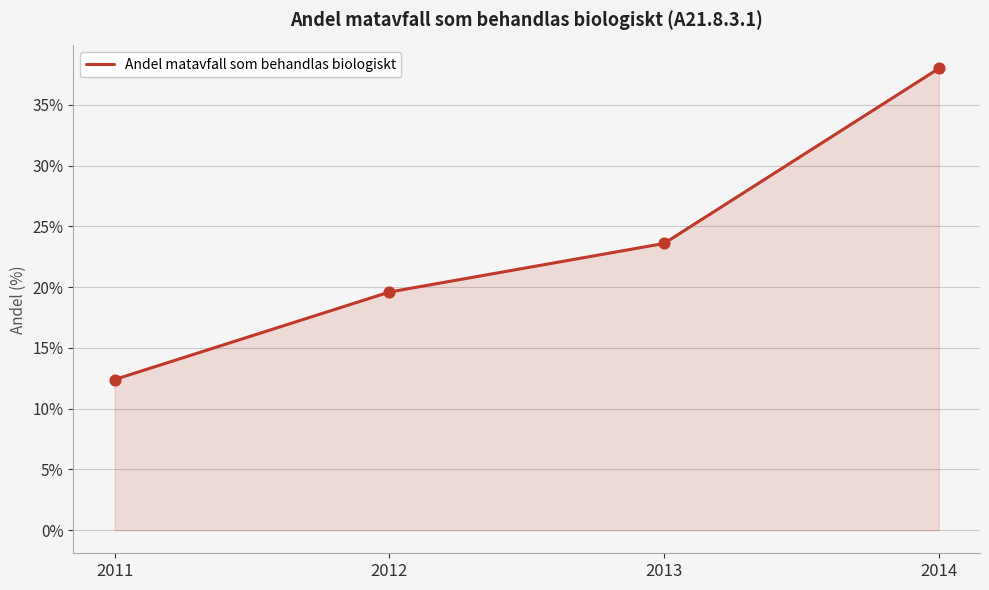

What is the change in value from 2012 to 2014?

+18.4